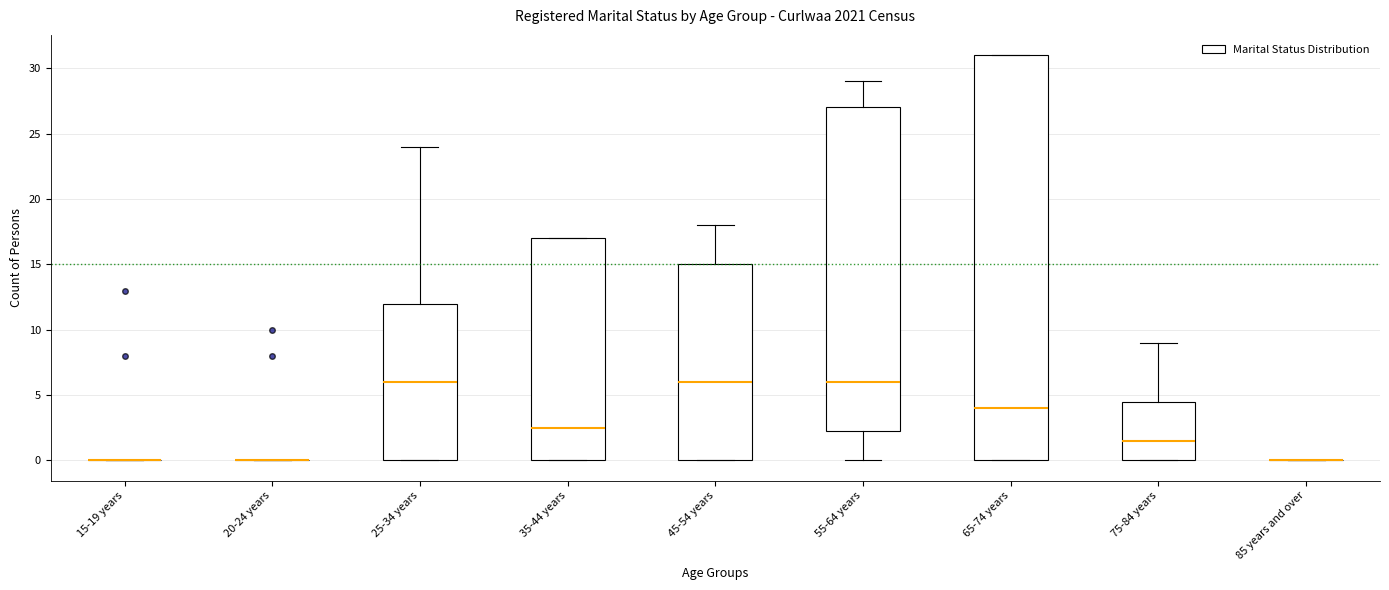

Reading left to right, transcribe this box plot: for each box, give where its median line is, the range the box spans, and where its two whiskers end, as read against the y-axis. The values are not printed on the chart, so give them approximately, as read against the axis.

15-19 years: box collapsed to a line at 0.0, whiskers 0.0 to 0.0
20-24 years: box collapsed to a line at 0.0, whiskers 0.0 to 0.0
25-34 years: median 6.0, box 0.0 to 12.0, whiskers 0.0 to 24.0
35-44 years: median 2.5, box 0.0 to 17.0, whiskers 0.0 to 17.0
45-54 years: median 6.0, box 0.0 to 15.0, whiskers 0.0 to 18.0
55-64 years: median 6.0, box 2.5 to 27.0, whiskers 0.0 to 29.0
65-74 years: median 4.0, box 0.0 to 31.0, whiskers 0.0 to 31.0
75-84 years: median 1.5, box 0.0 to 4.5, whiskers 0.0 to 9.0
85 years and over: box collapsed to a line at 0.0, whiskers 0.0 to 0.0